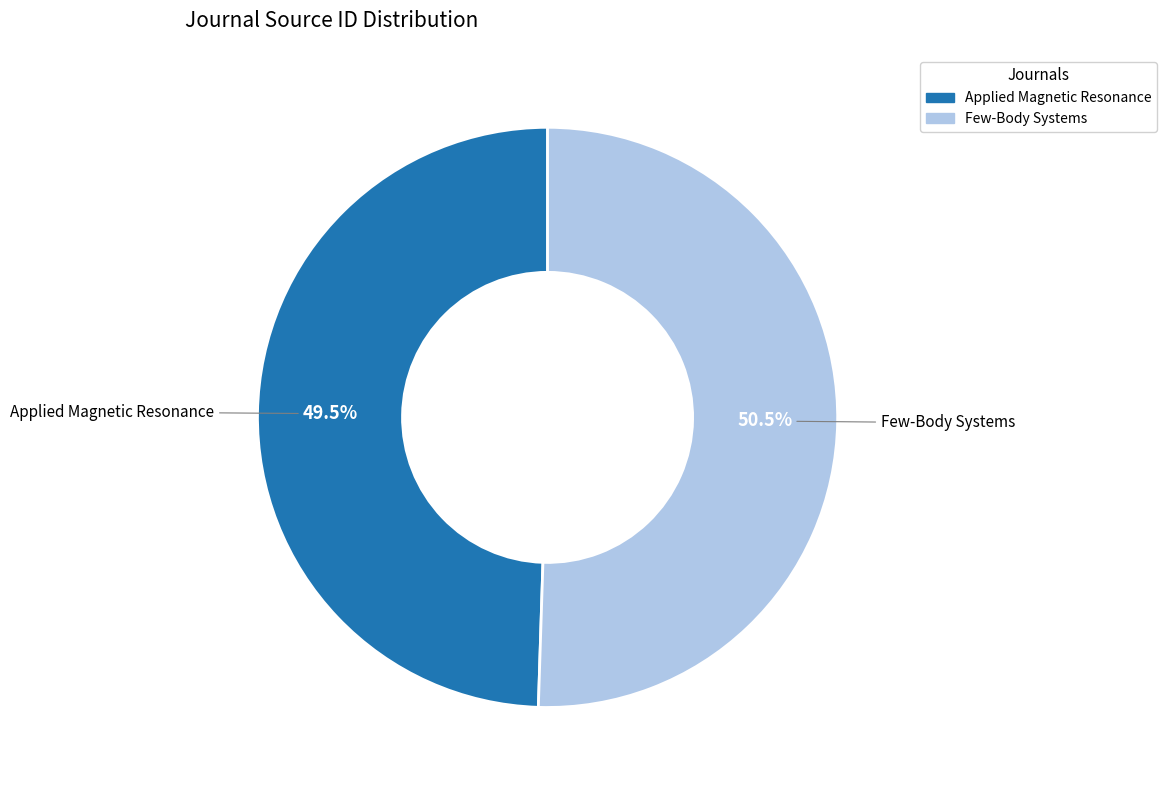

Does Applied Magnetic Resonance account for over 50% of the chart?

No